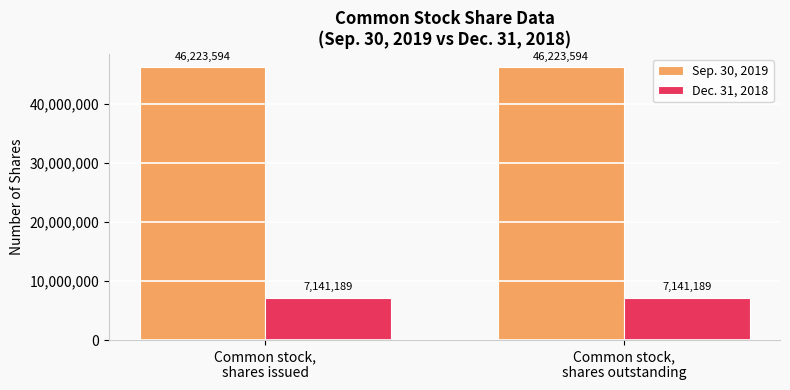

Reading left to right, list all the values displayed in this chart.

Sep. 30, 2019: 46223594	46223594
Dec. 31, 2018: 7141189	7141189